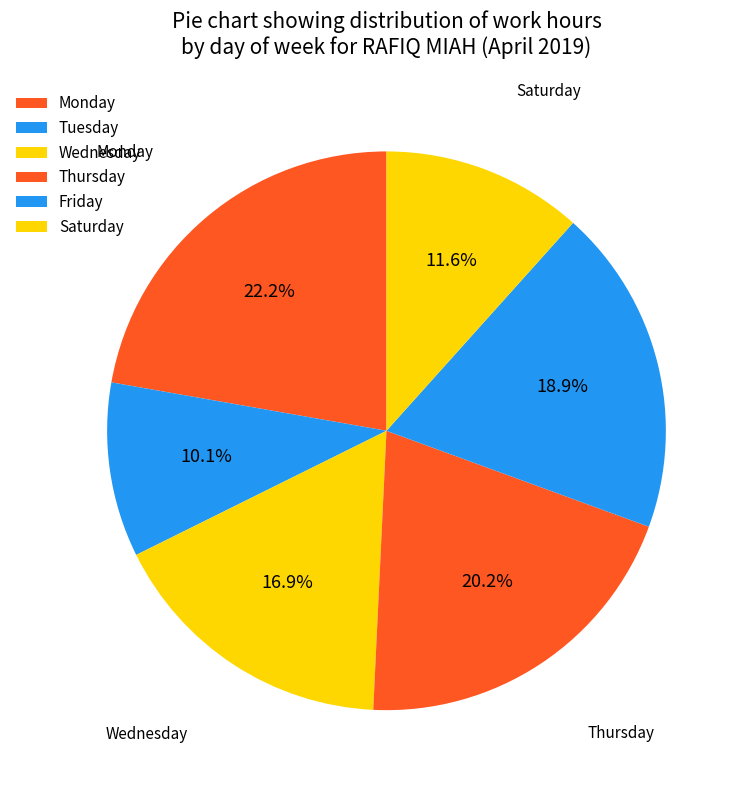

Count the number of slices in the pie.

6